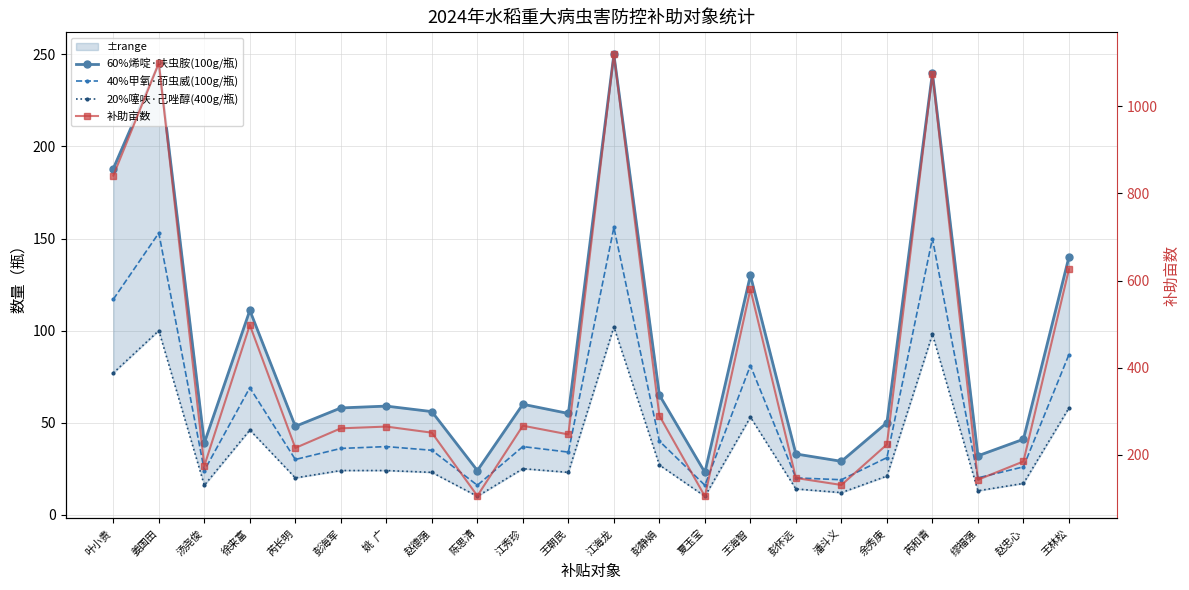

What is the difference between the highest and lowest values at 汤尧俊?

159